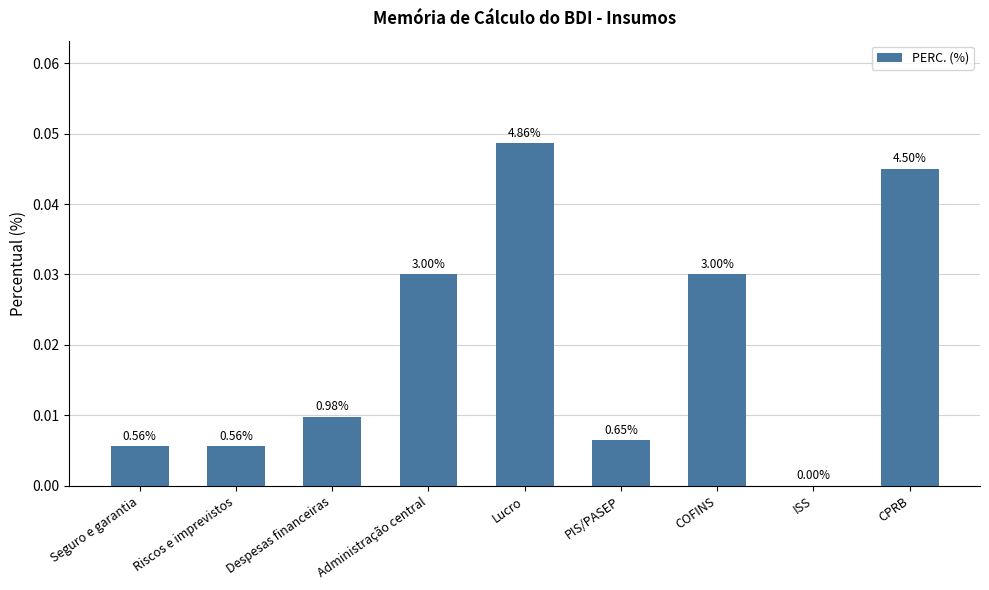

Which has a higher value, Despesas financeiras or Riscos e imprevistos?

Despesas financeiras